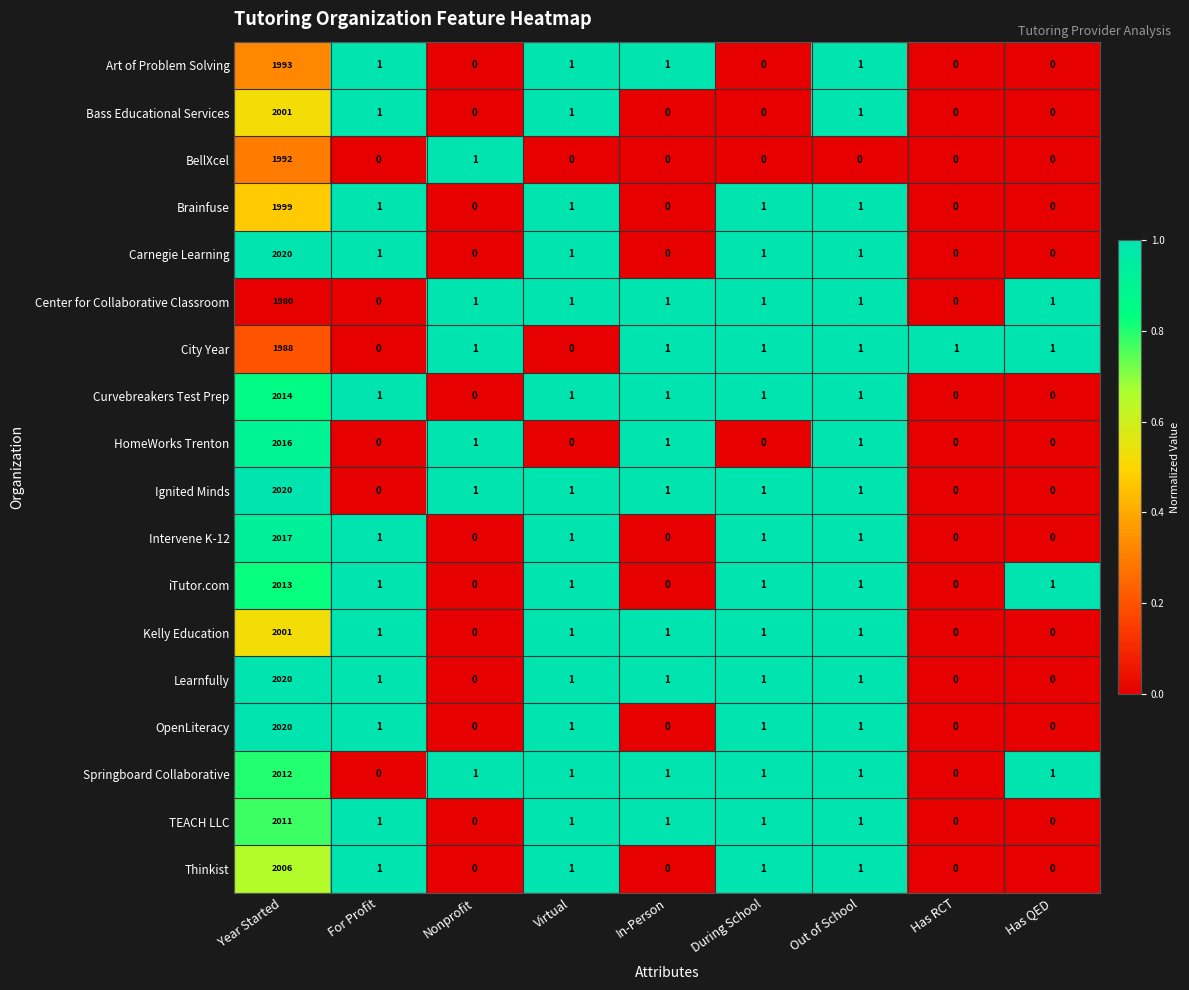

Is it true that BellXcel equals -1015 at Out of School?

False